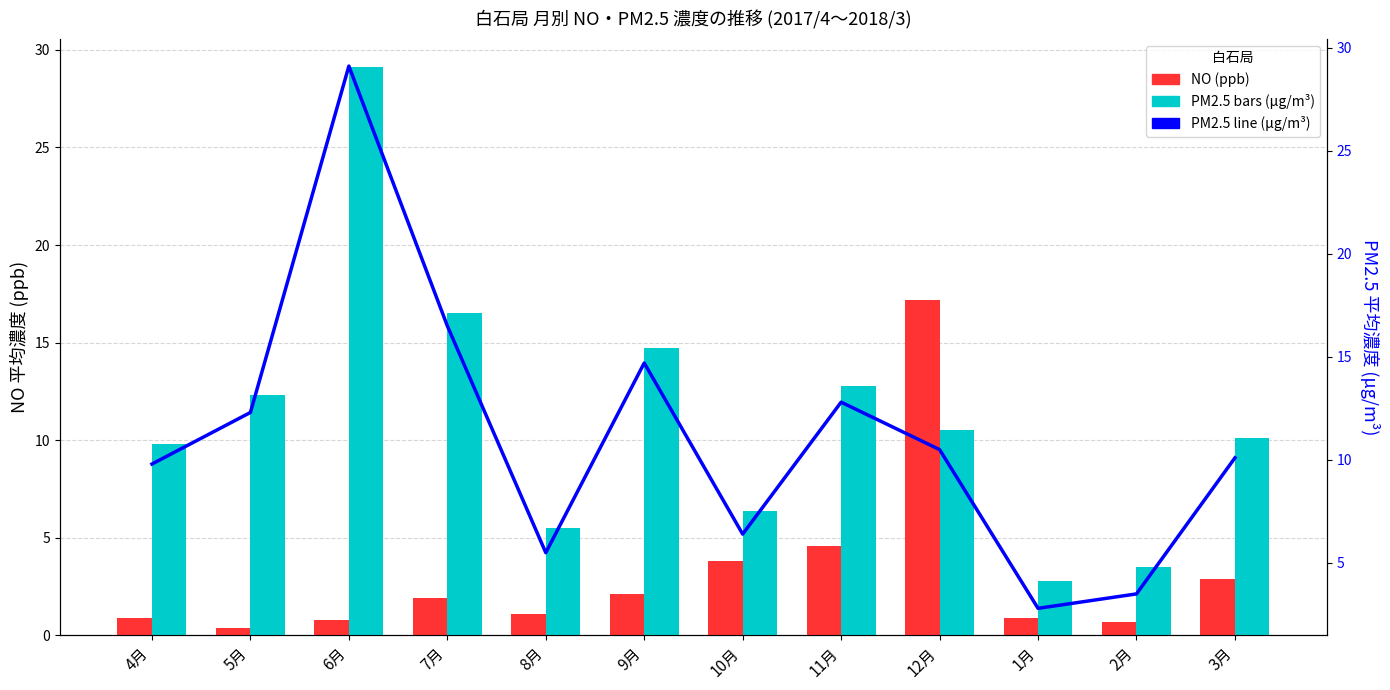

How many data points in PM2.5 (μg/m³) are above 10?

7